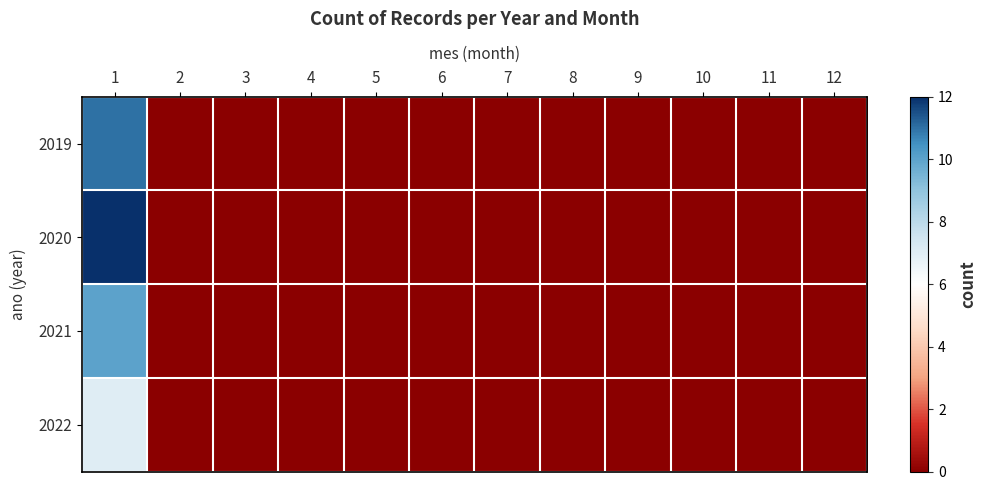

Between 2 and 9, which is larger?

2